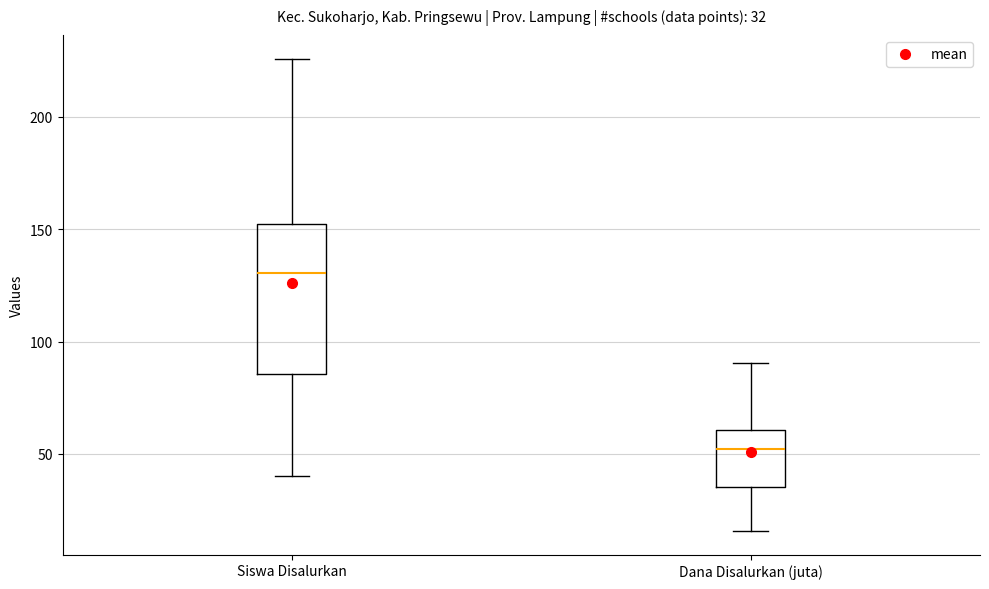

Which box has the highest median line?

Siswa Disalurkan